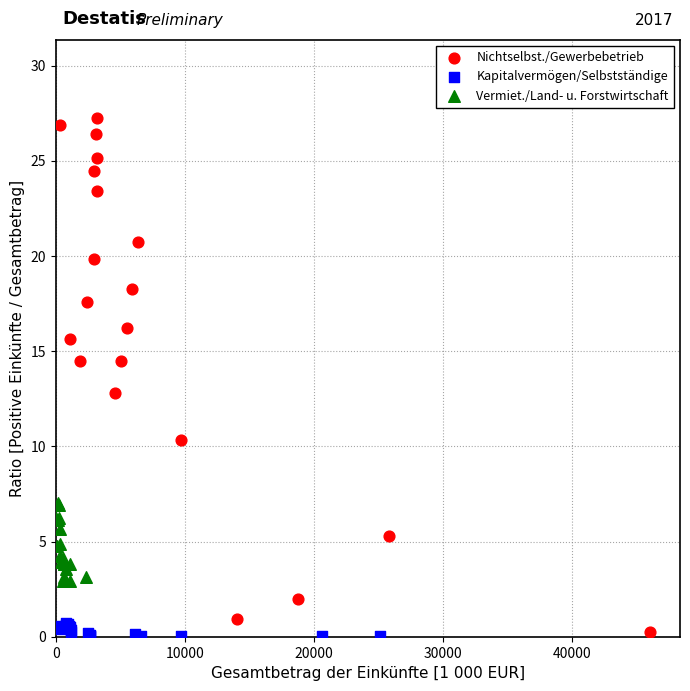

Which series reaches the maximum Y coordinate?

Nichtselbst./Gewerbebetrieb